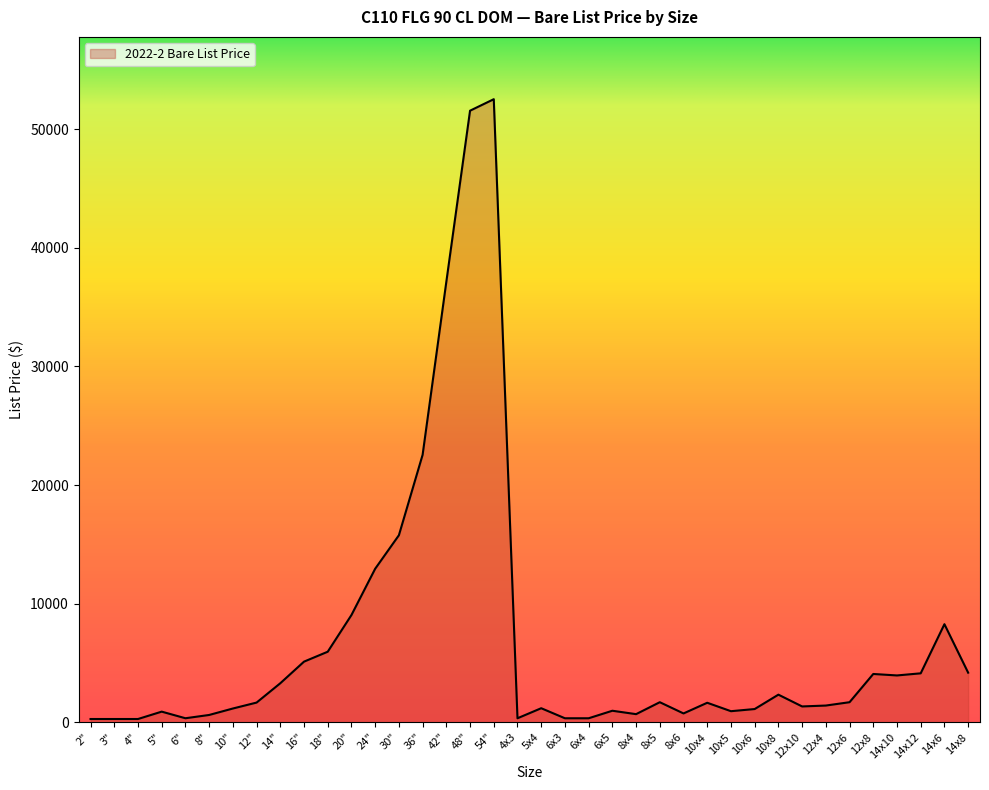

What is the maximum value shown in the chart?

52528